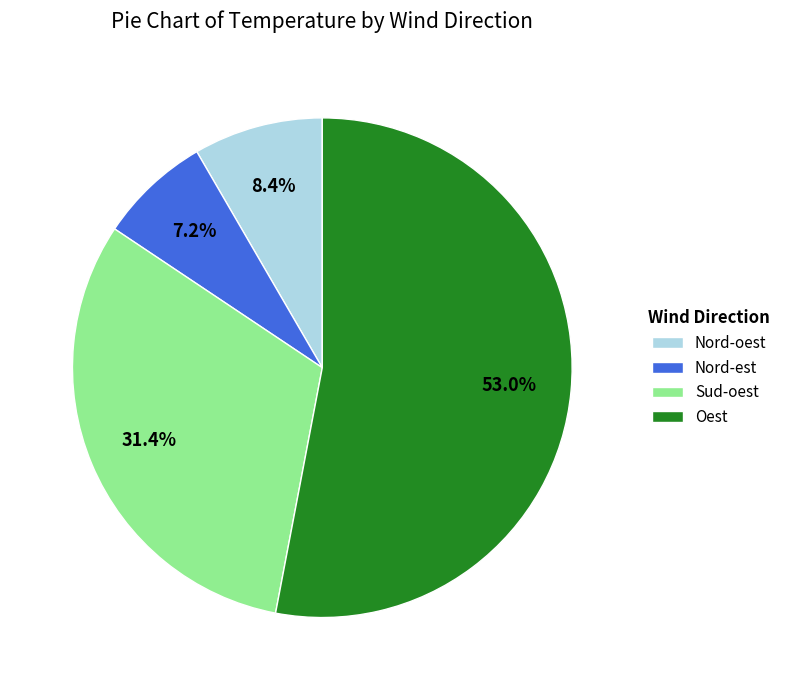

What is the smallest slice in the pie chart?

Nord-est